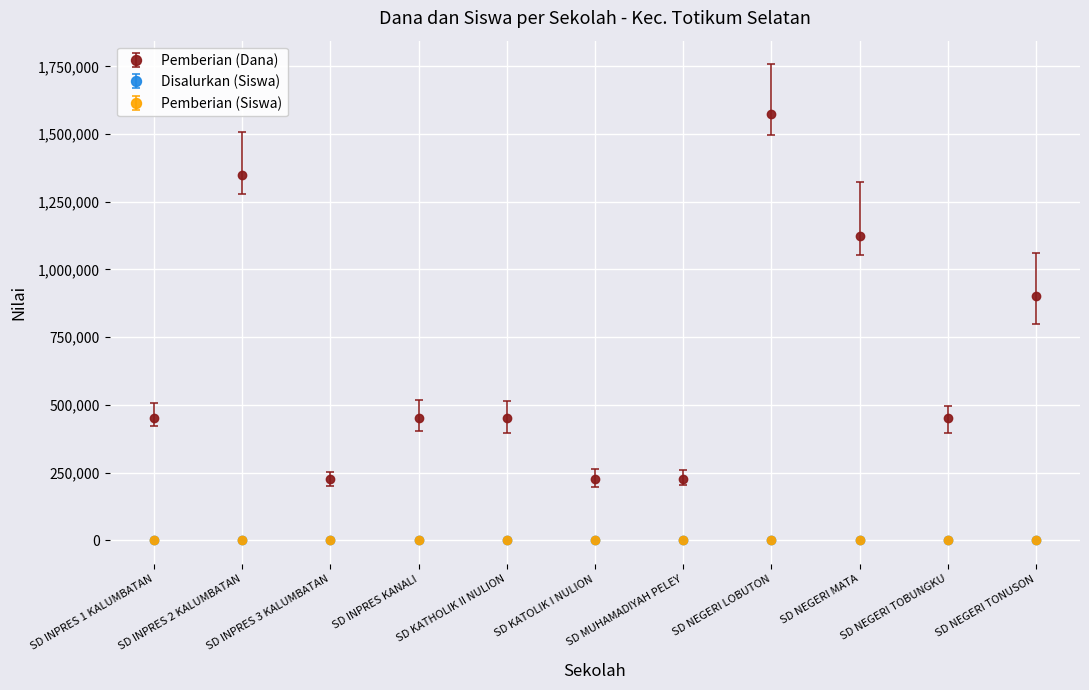

Is the value of Pemberian (Dana) at SD INPRES KANALI greater than the value of Disalurkan (Siswa) at SD NEGERI MATA?

Yes